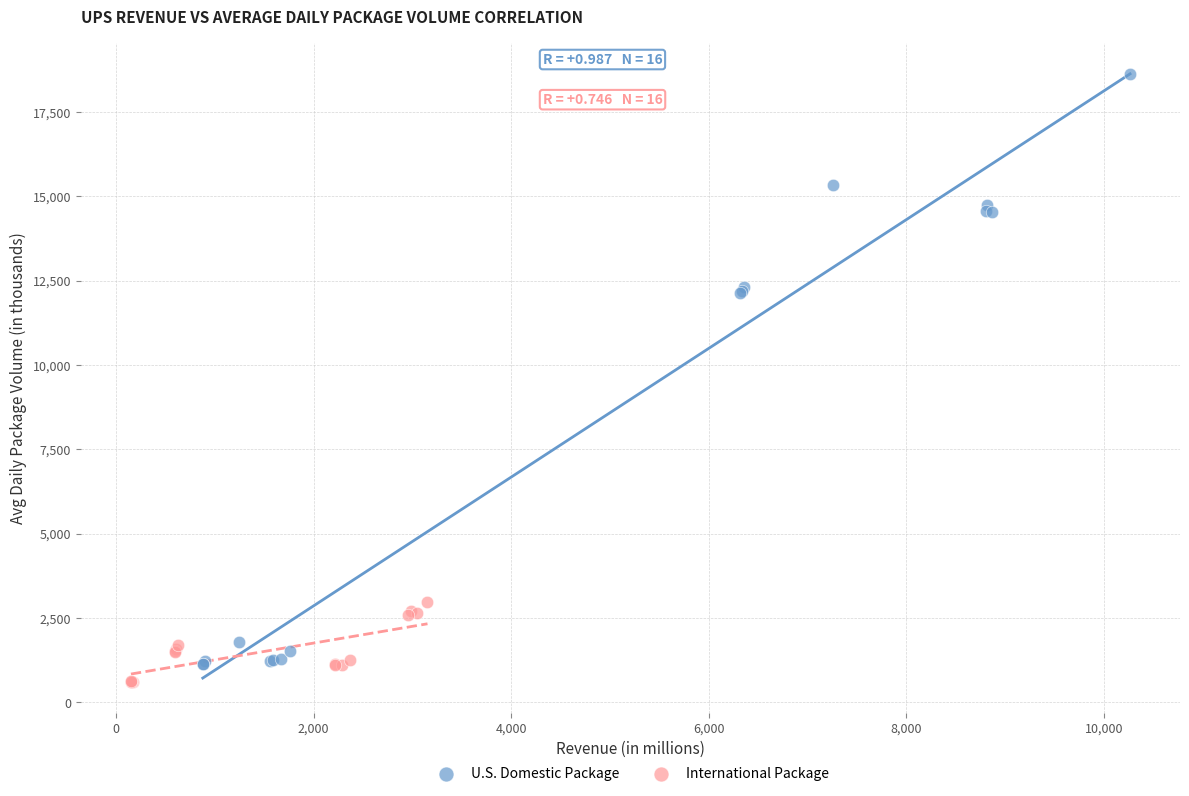

Which series contains the lowest Y value?

International Package